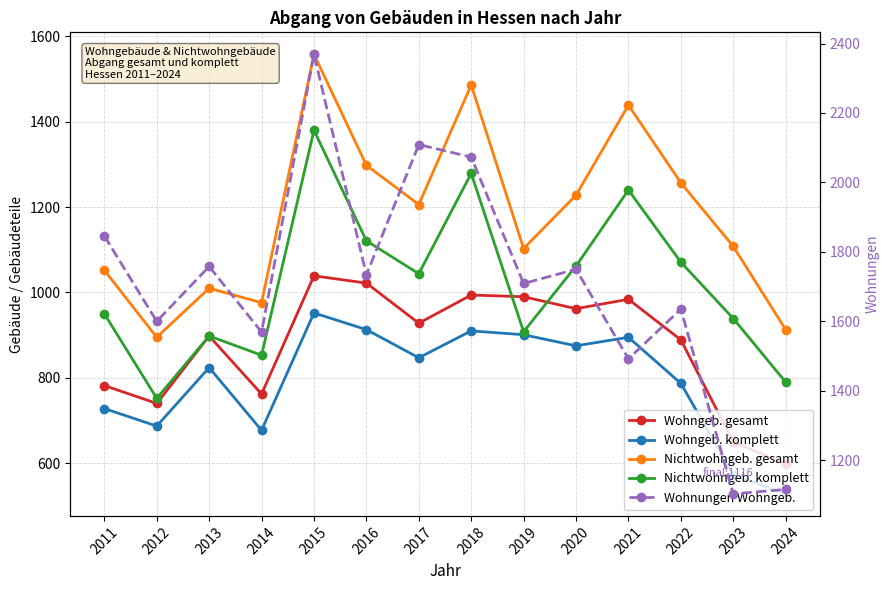

At which category is the sum across all series the highest?

2015